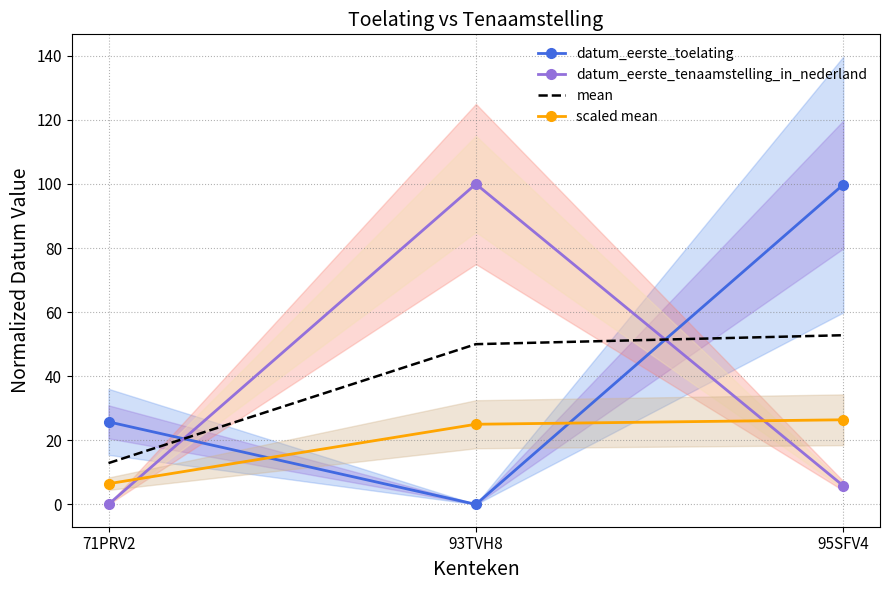

Which series has the largest range (max minus min)?

datum_eerste_tenaamstelling_in_nederland